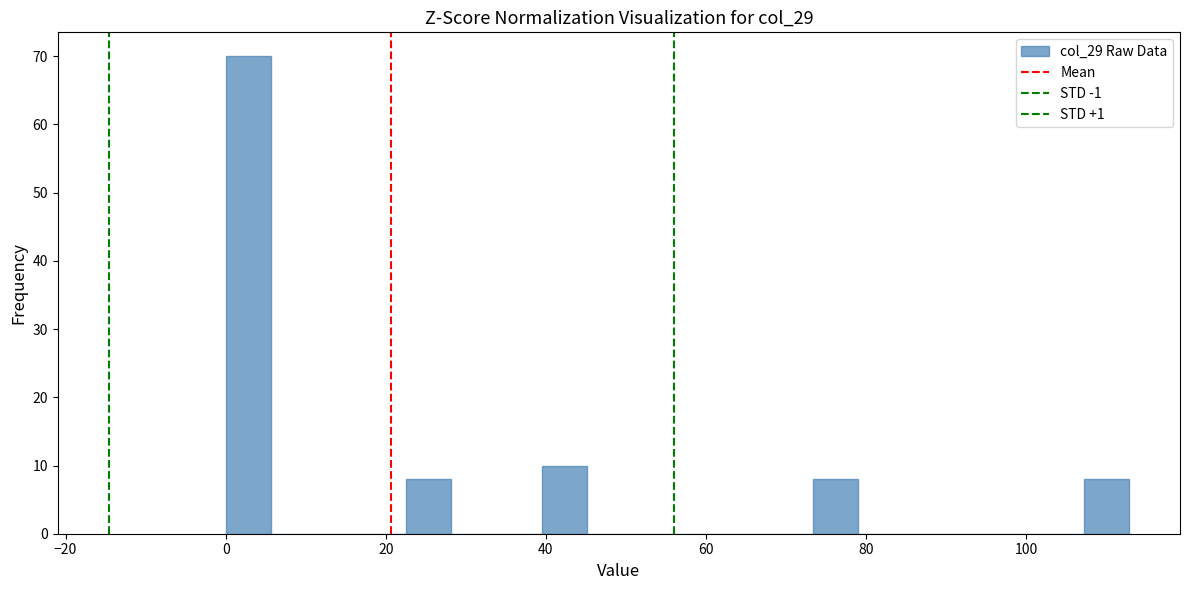

Read against the x-axis, roughly where is the centre of the tallest bar?

2